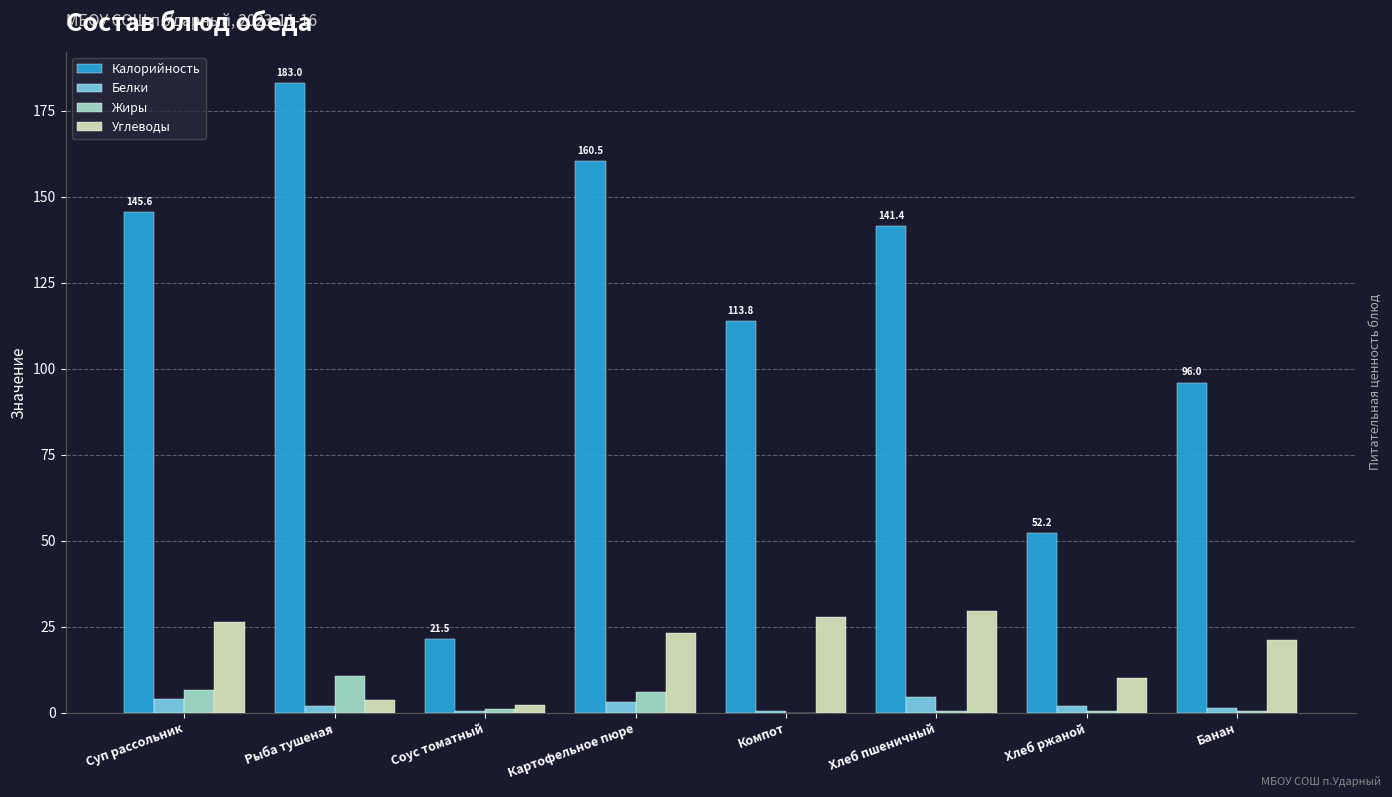

What is the sum of all Углеводы values?

144.1